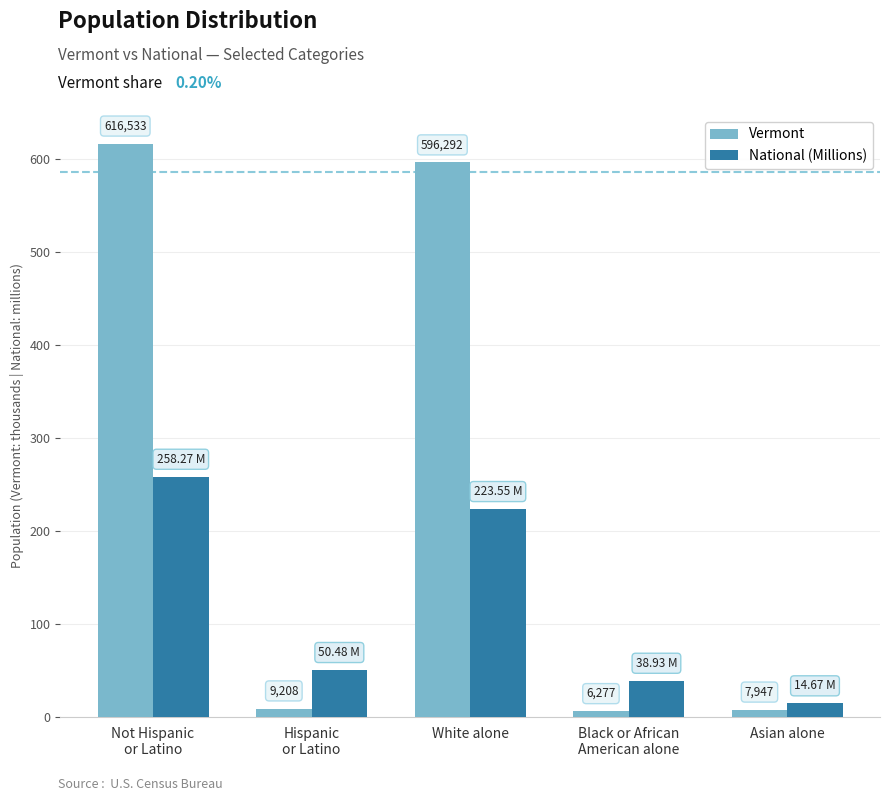

The Vermont series shows 381.8 at White alone. True or false?

False